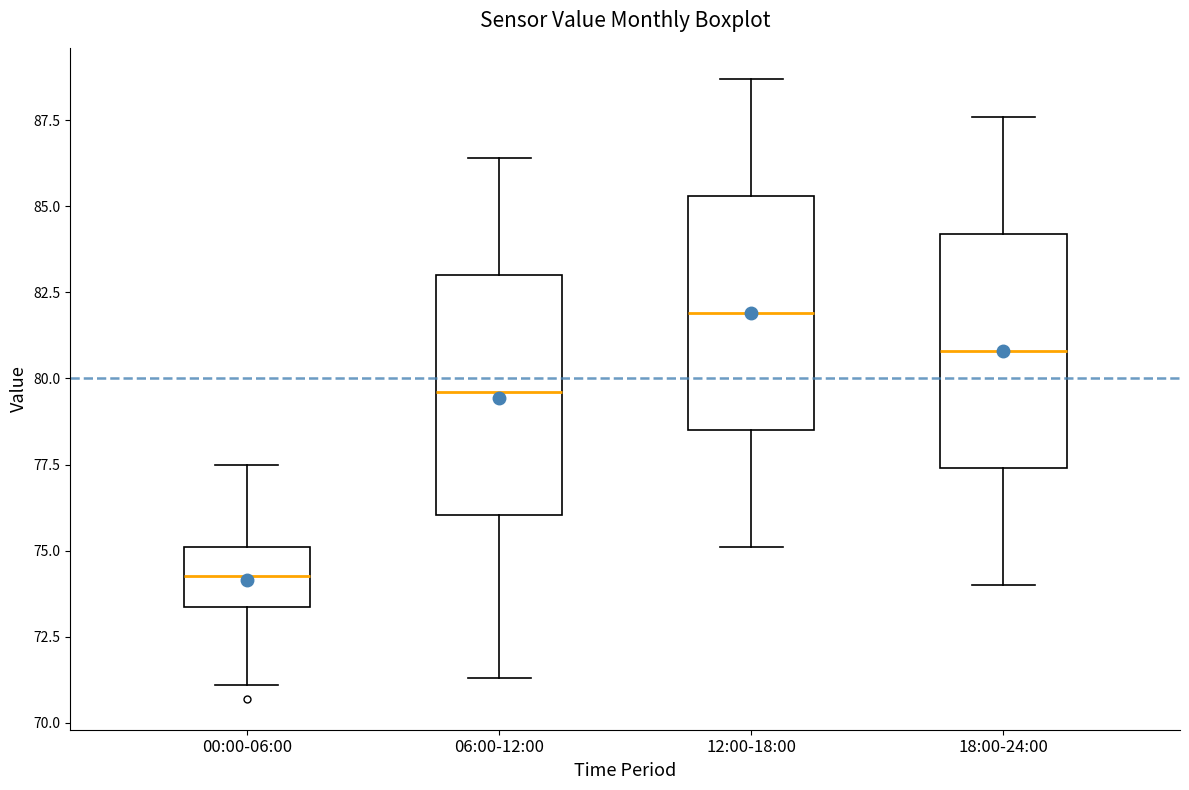

Which box's median line is the highest?

12:00-18:00